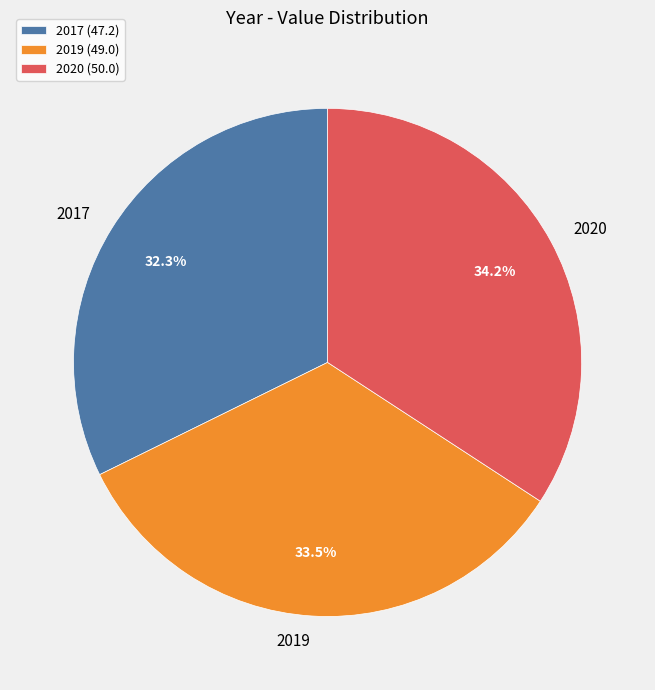

What percentage do 2019 and 2020 together represent?

67.7%